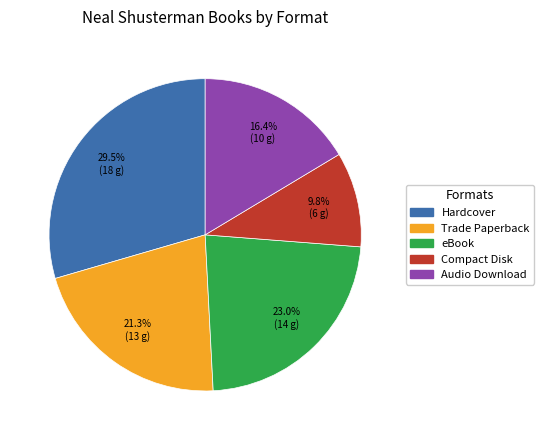

Rank the categories by value from lowest to highest.

Compact Disk, Audio Download, Trade Paperback, eBook, Hardcover